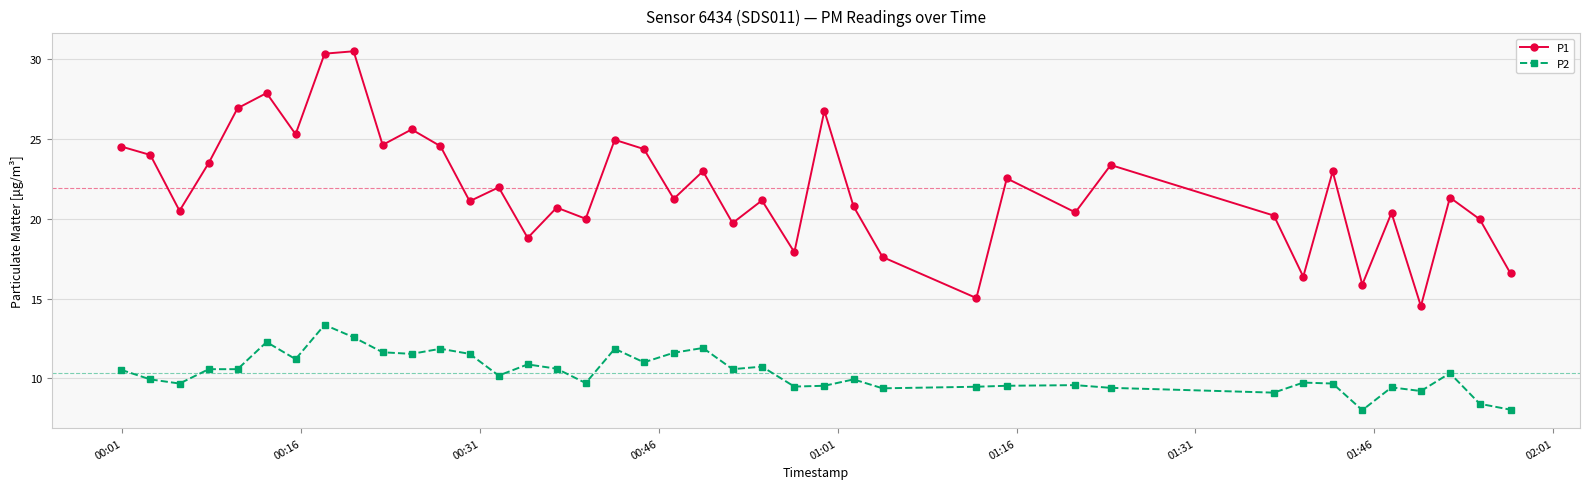

Rank the series by their maximum value, from lowest to highest.

P2, P1